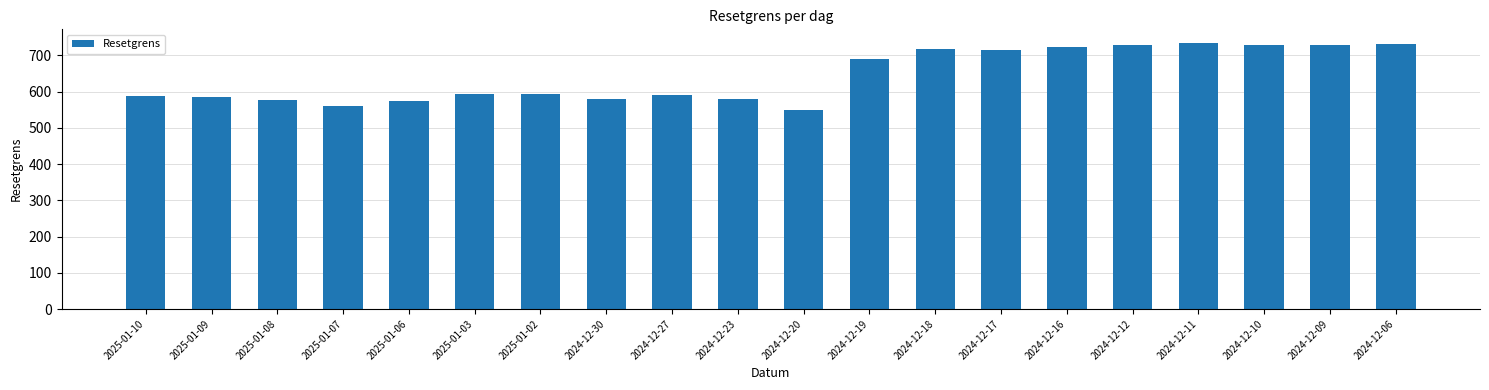

What is the average value?

643.5